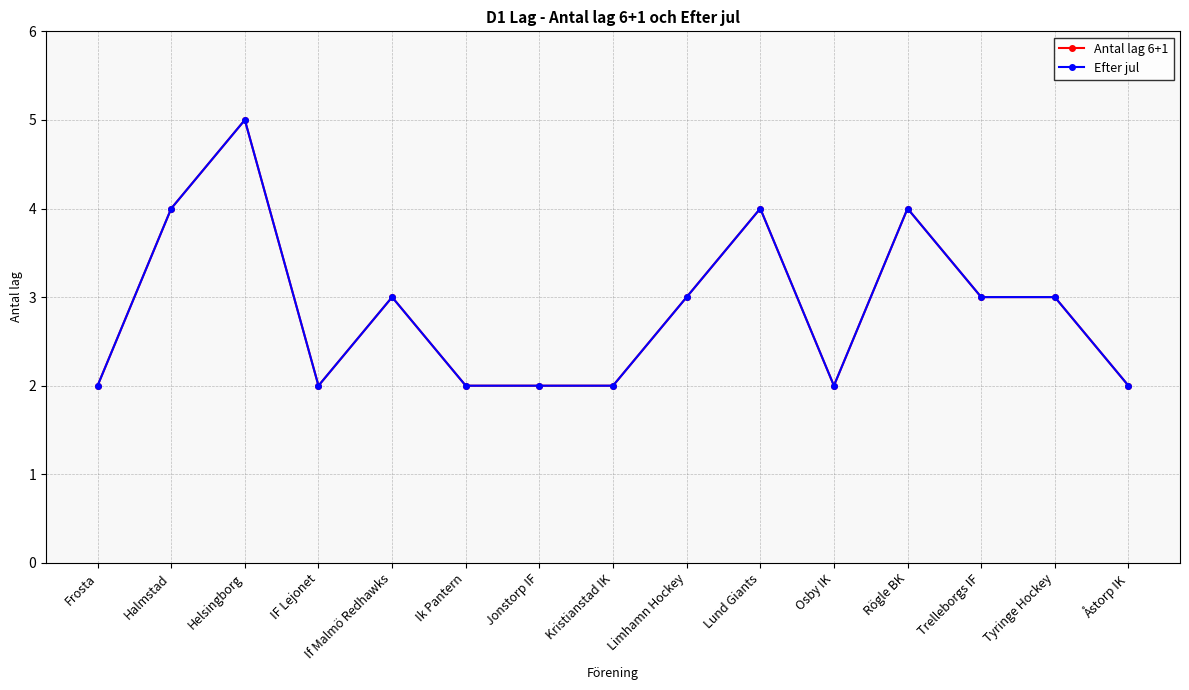

At Lund Giants, list the series in order from largest to smallest.

Antal lag 6+1, Efter jul